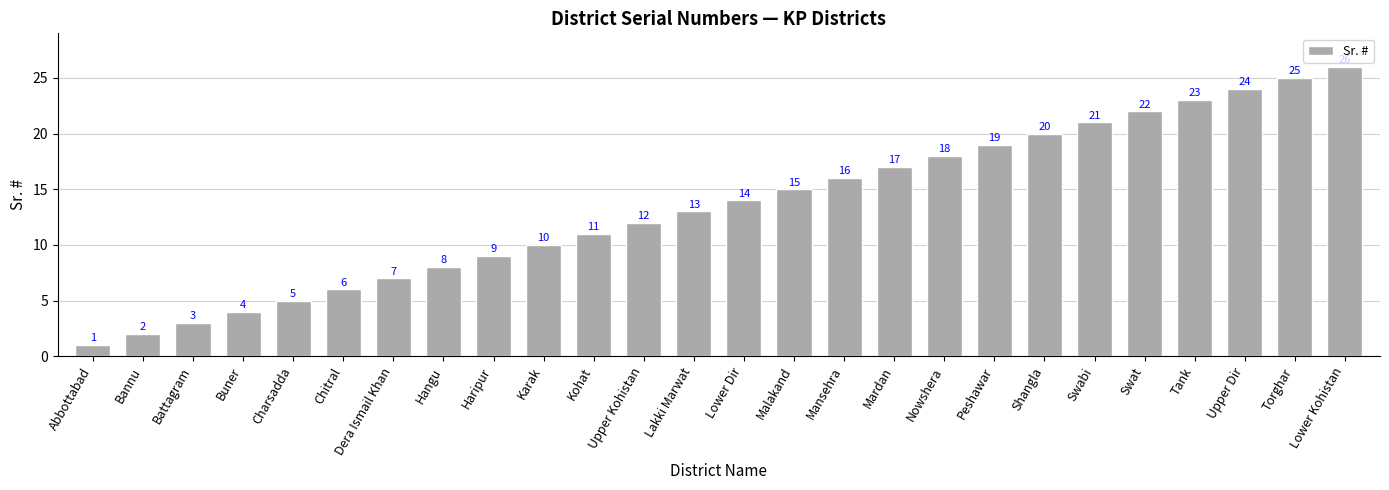

Reading right to left, extract all data points from this chart.

26	25	24	23	22	21	20	19	18	17	16	15	14	13	12	11	10	9	8	7	6	5	4	3	2	1